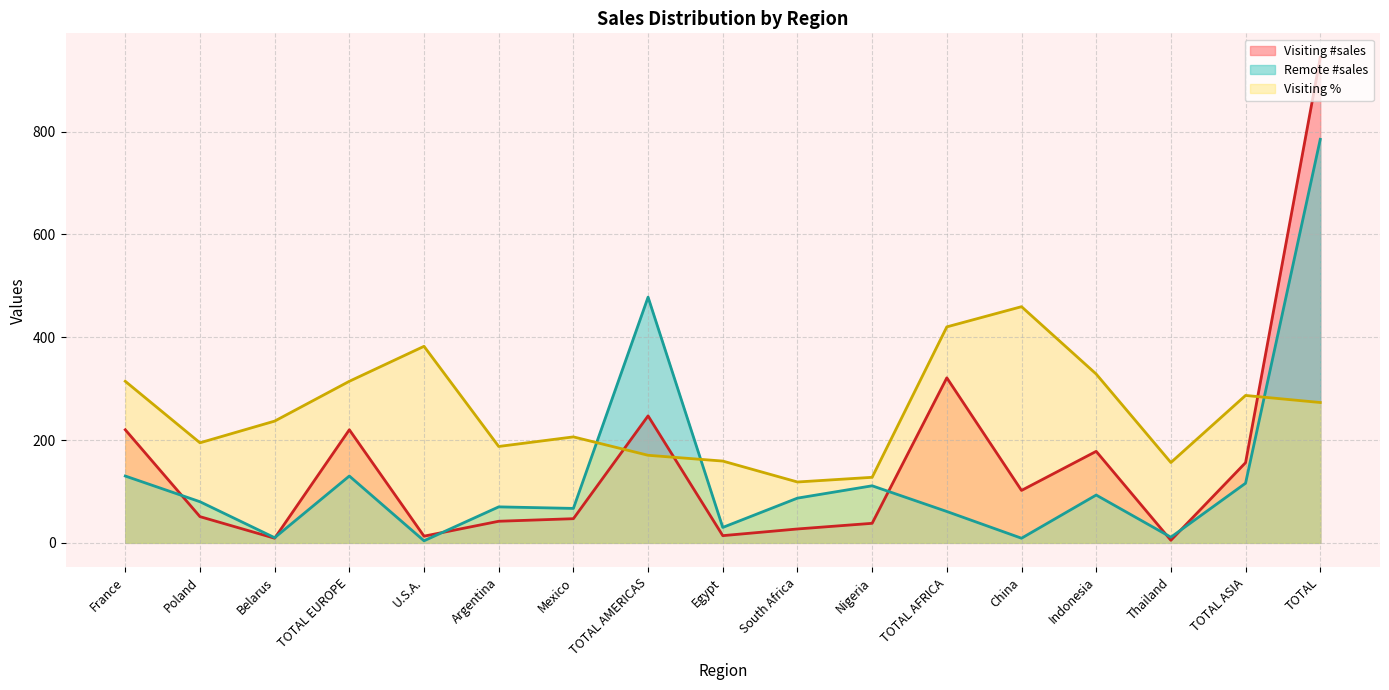

Where do Remote #sales and Visiting #sales first cross each other?

France and Poland